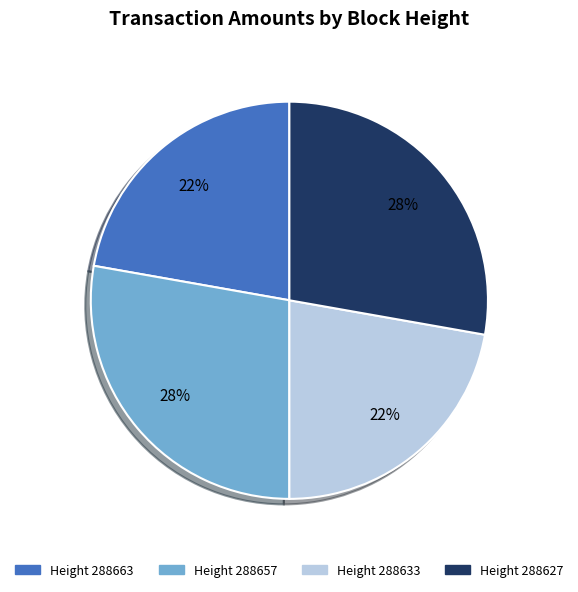

Does any single category account for the majority?

No